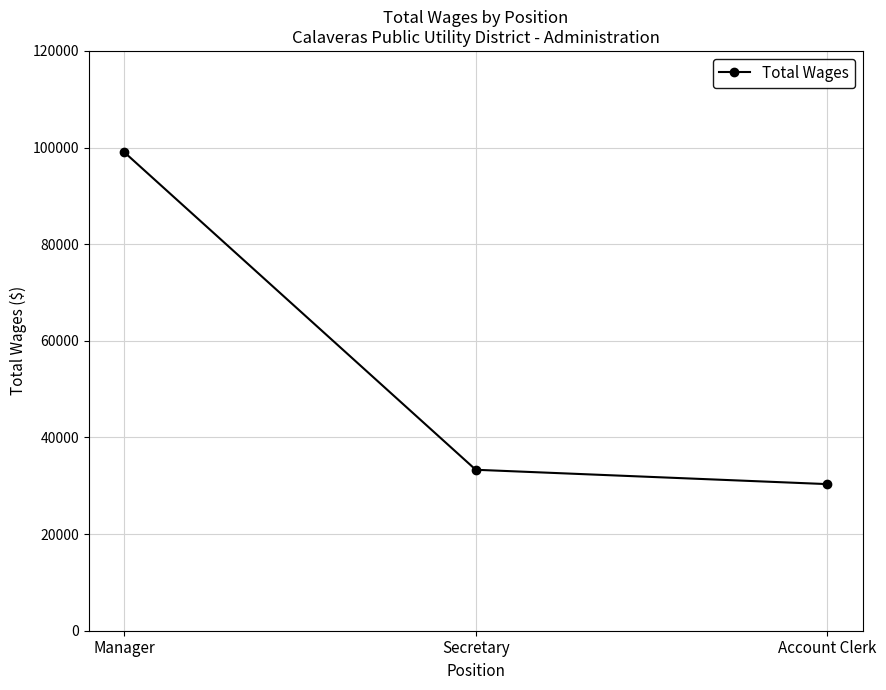

Between Manager and Account Clerk, which is larger?

Manager